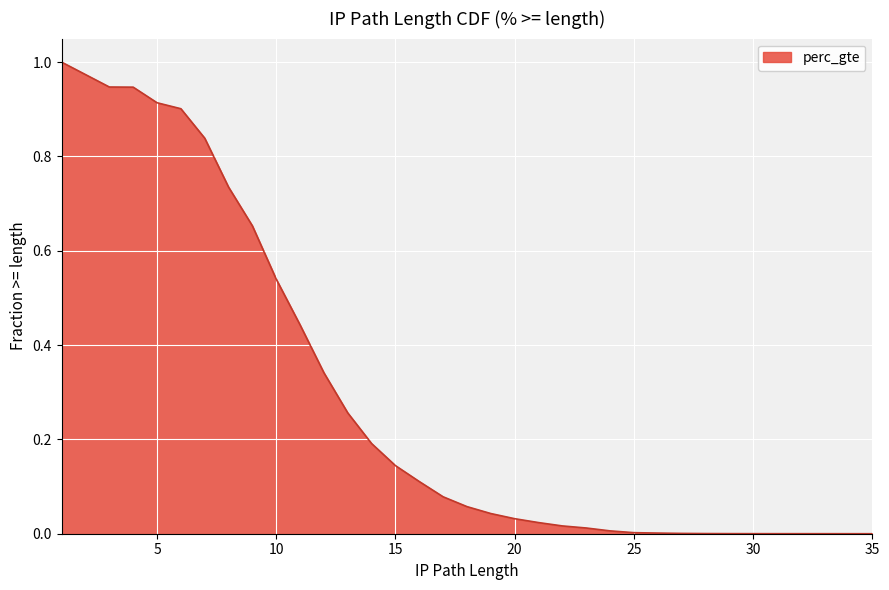

What is the greatest value displayed?

1.0